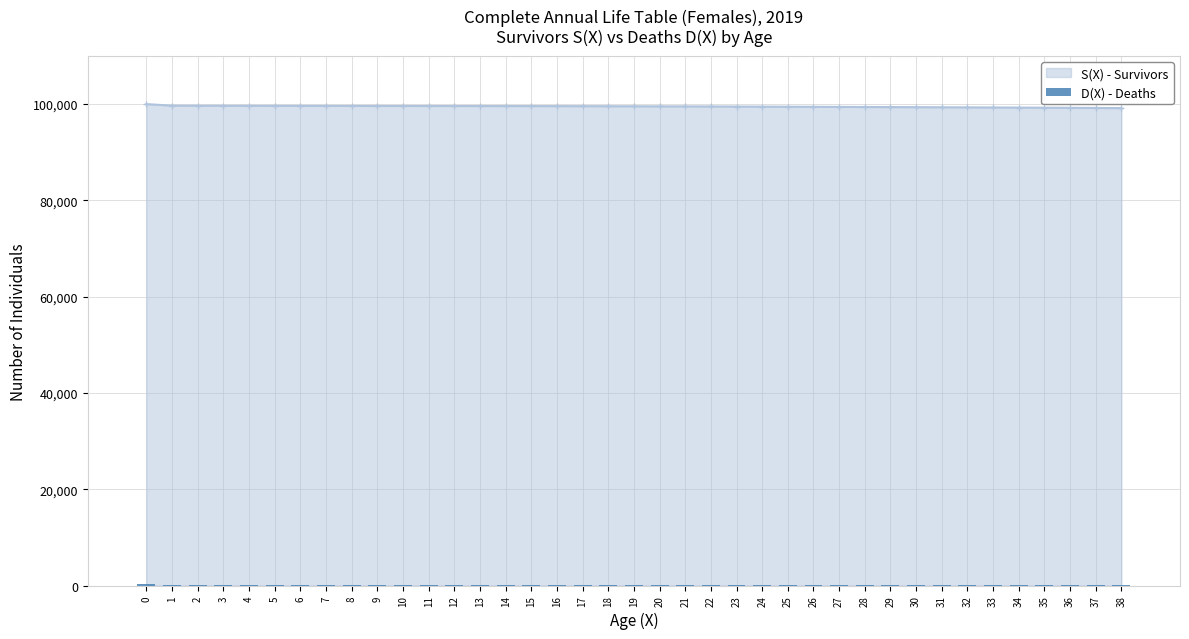

The value at 26 is 33. True or false?

False